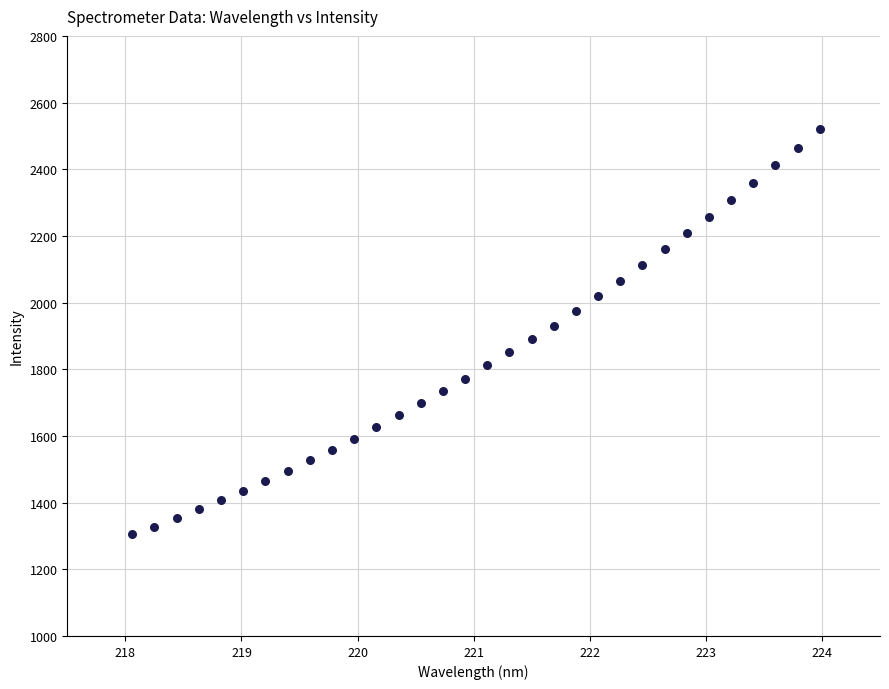

What is the range of X values (max minus min)?

5.9